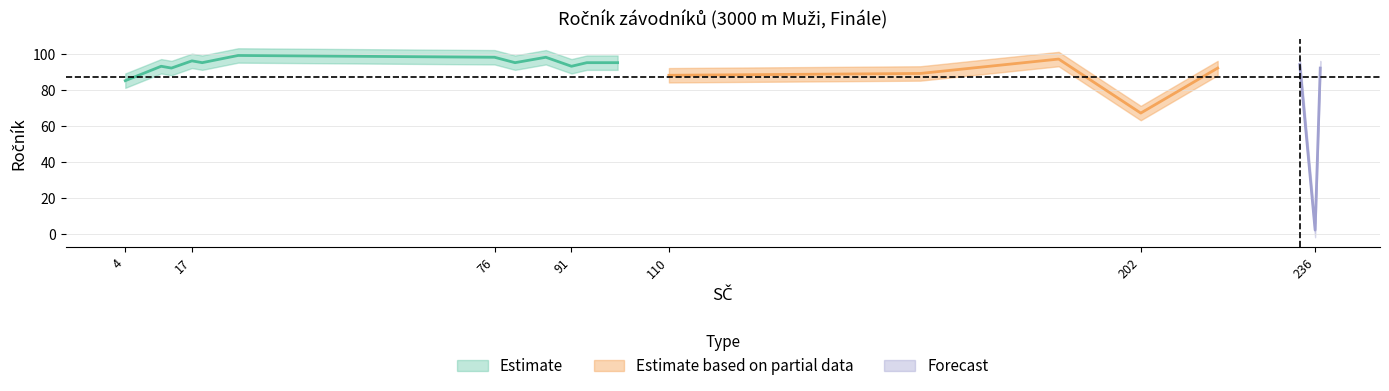

Does the chart have visible grid lines?

Yes